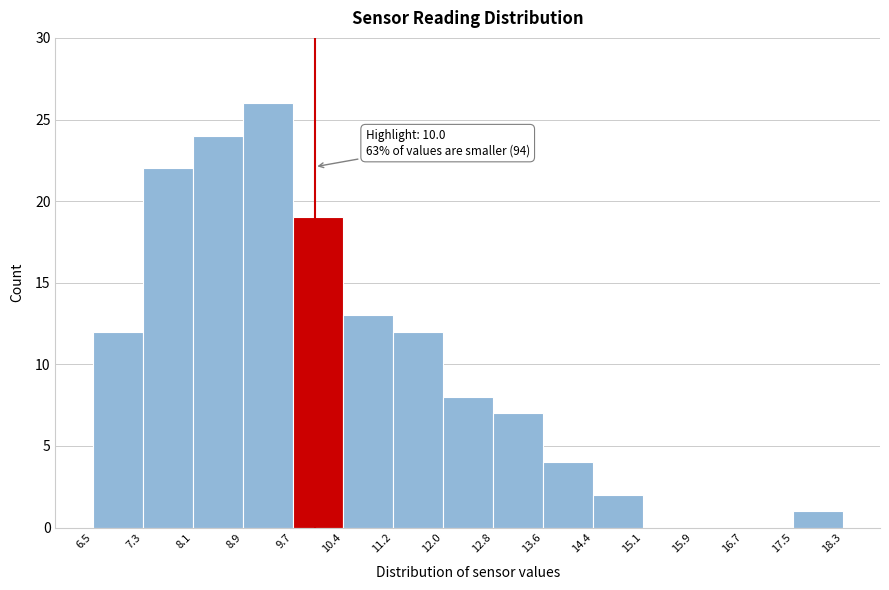

Over which range of the x-axis is the bar tallest?

8.9 to 9.7